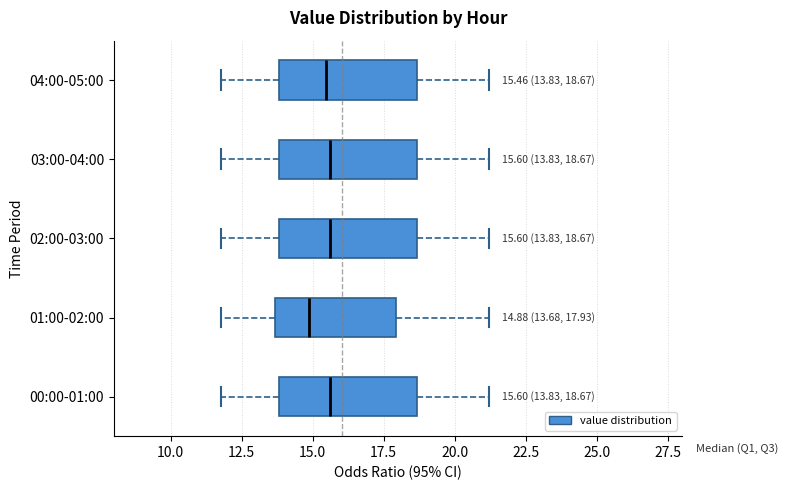

Which box's median line is the furthest to the left?

01:00-02:00